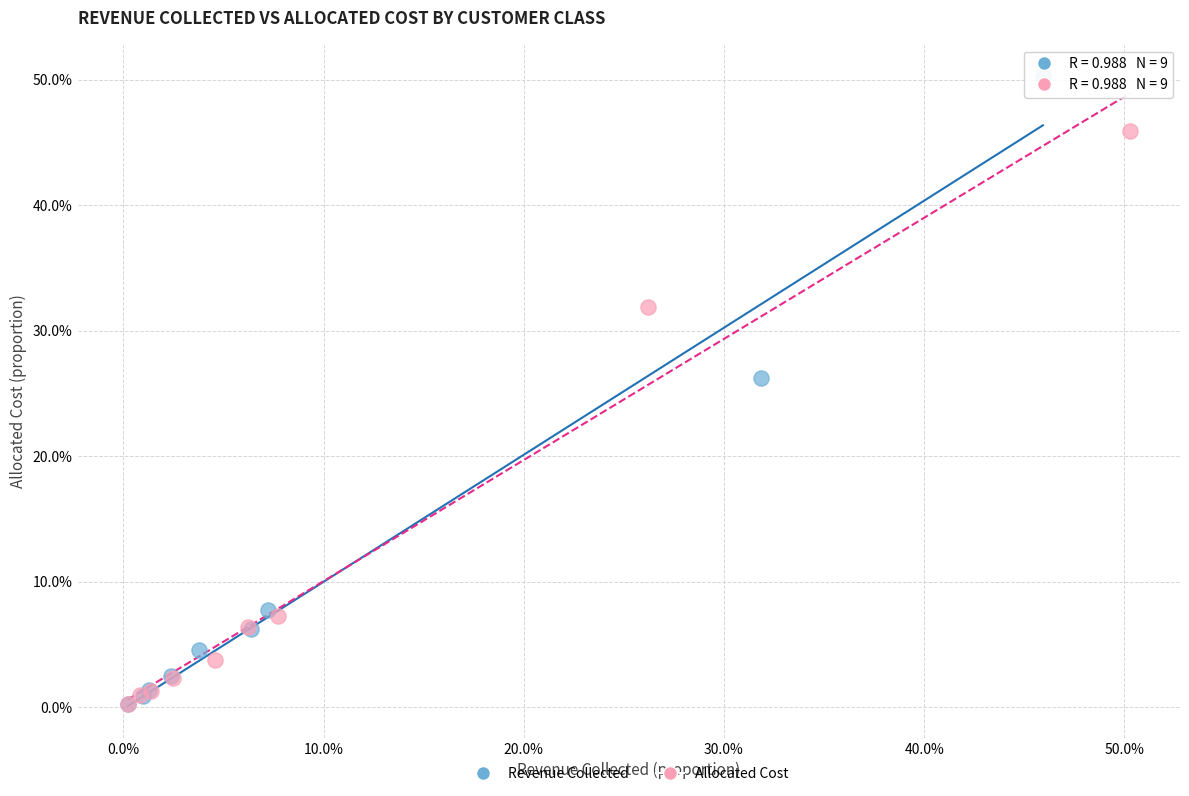

Which series has the largest Y range (max minus min)?

Revenue Collected